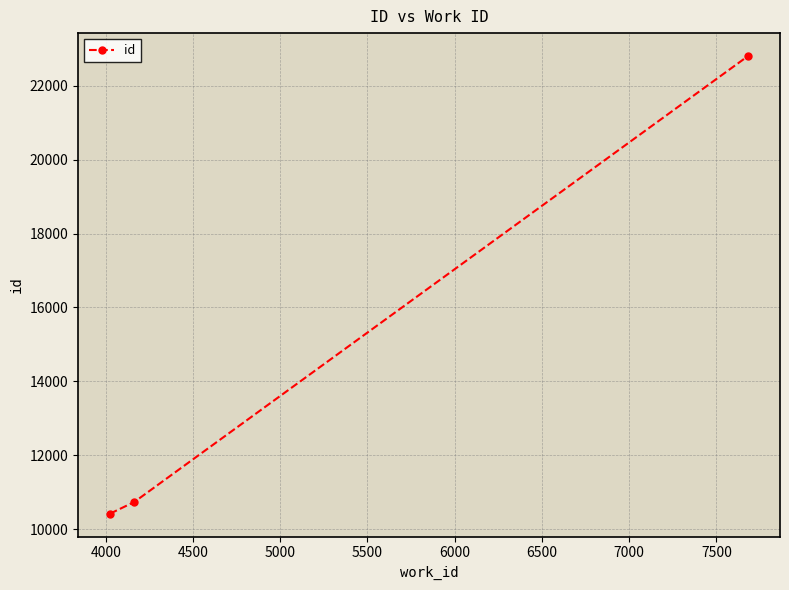

How many values are below 10740?

1